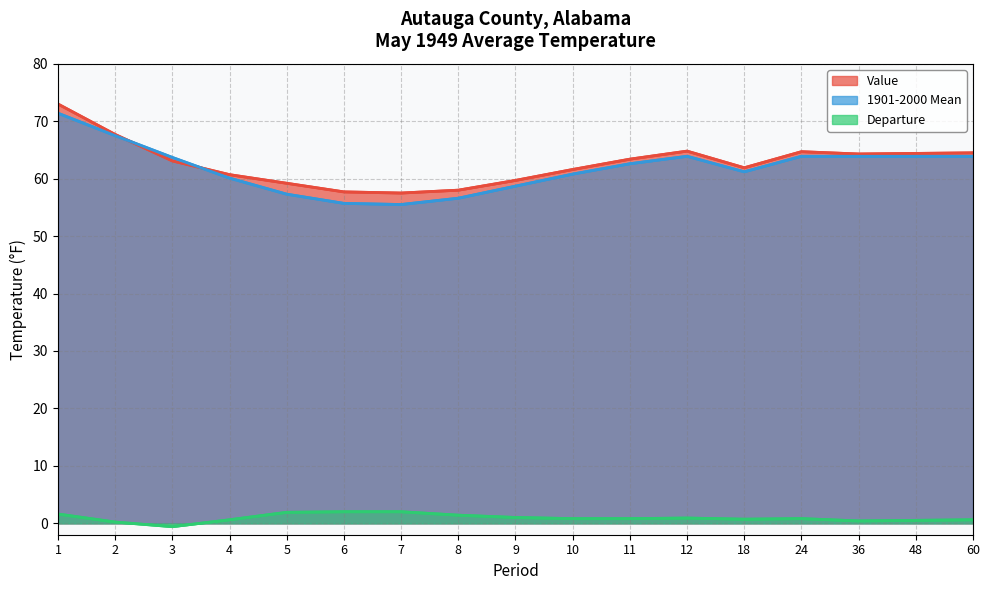

What is the maximum value for 1901-2000 Mean?

71.4